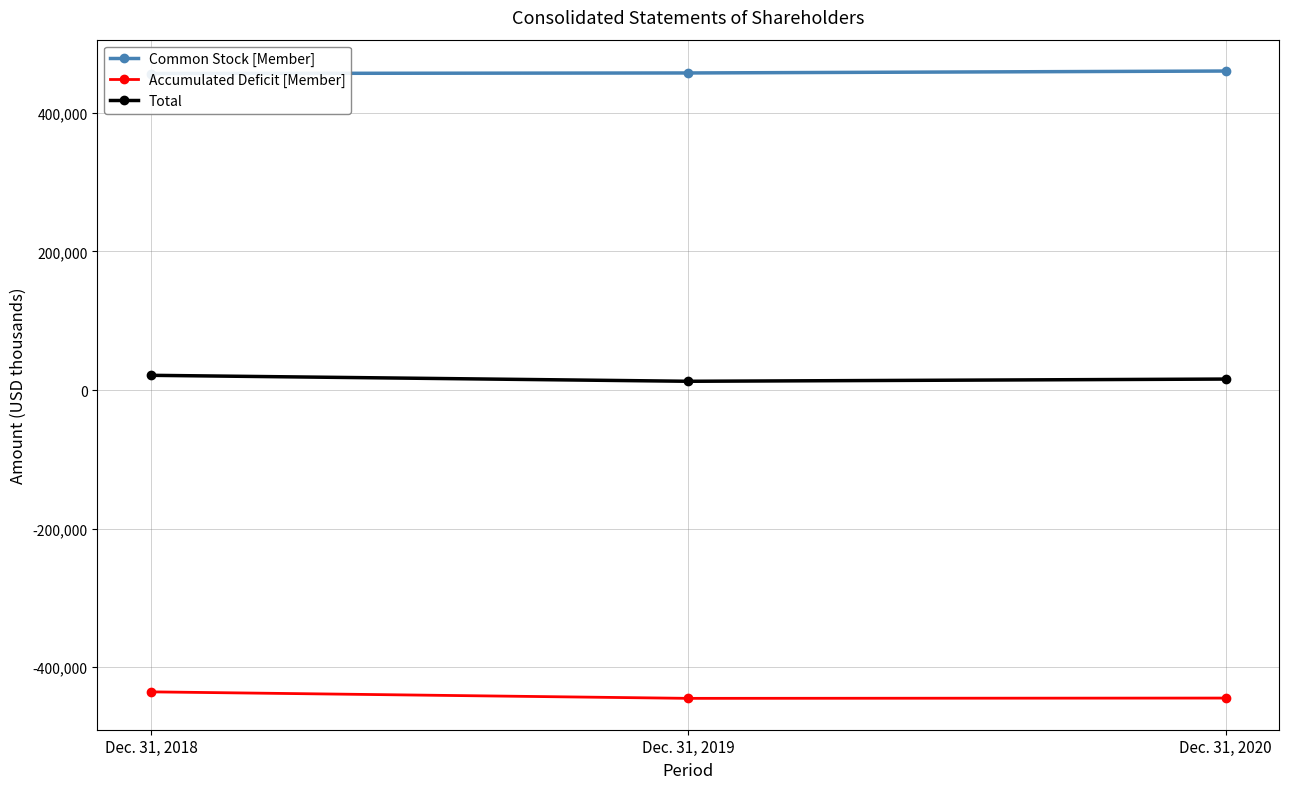

What is the difference between the maximum and second lowest values in the Common Stock [Member] series?

2785